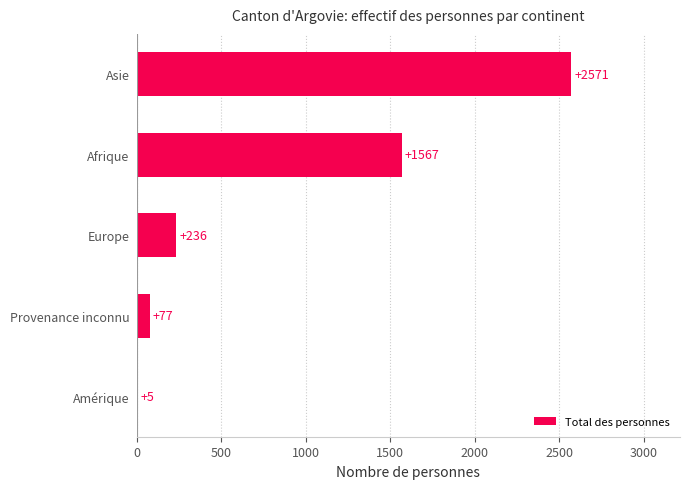

What is the sum of the values at Europe and Amérique?

241